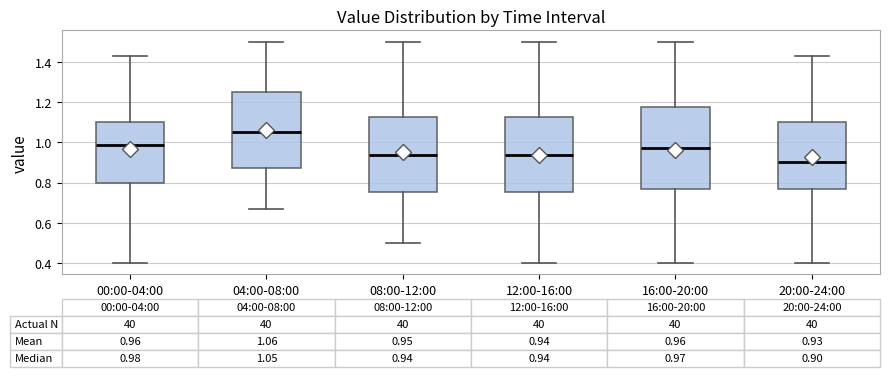

Comparing the boxes themselves (not the whiskers), which one is the tallest?

16:00-20:00